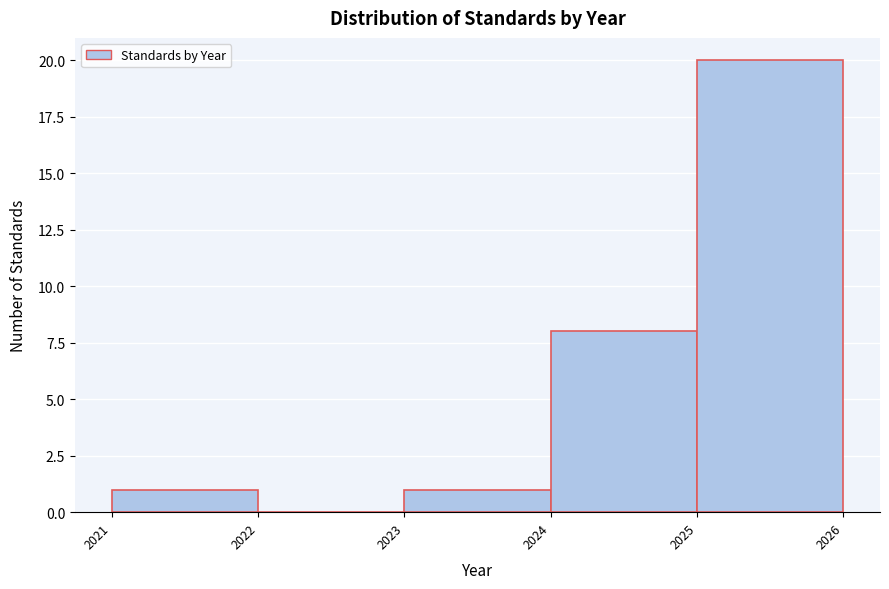

Reading left to right, list every bar in this chart as the range it spans on the x-axis followed by its height. The values are not printed on the chart, so give them approximately, as read against the axis.

2021 to 2022: 1
2022 to 2023: 0
2023 to 2024: 1
2024 to 2025: 8
2025 to 2026: 20